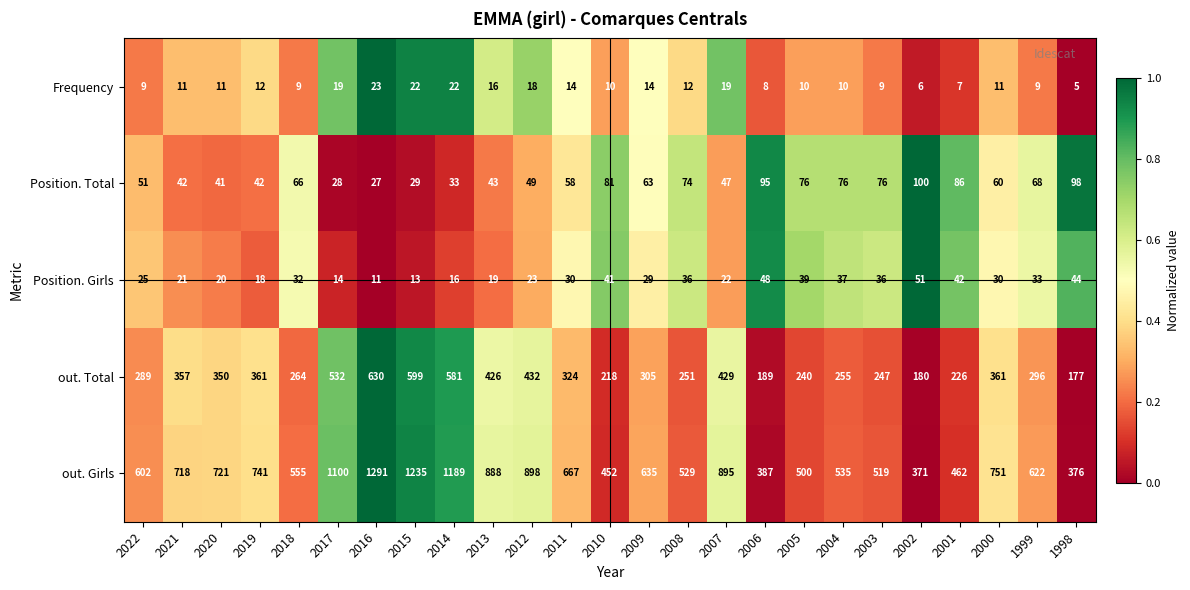

At how many categories does at least one series exceed 298?

25